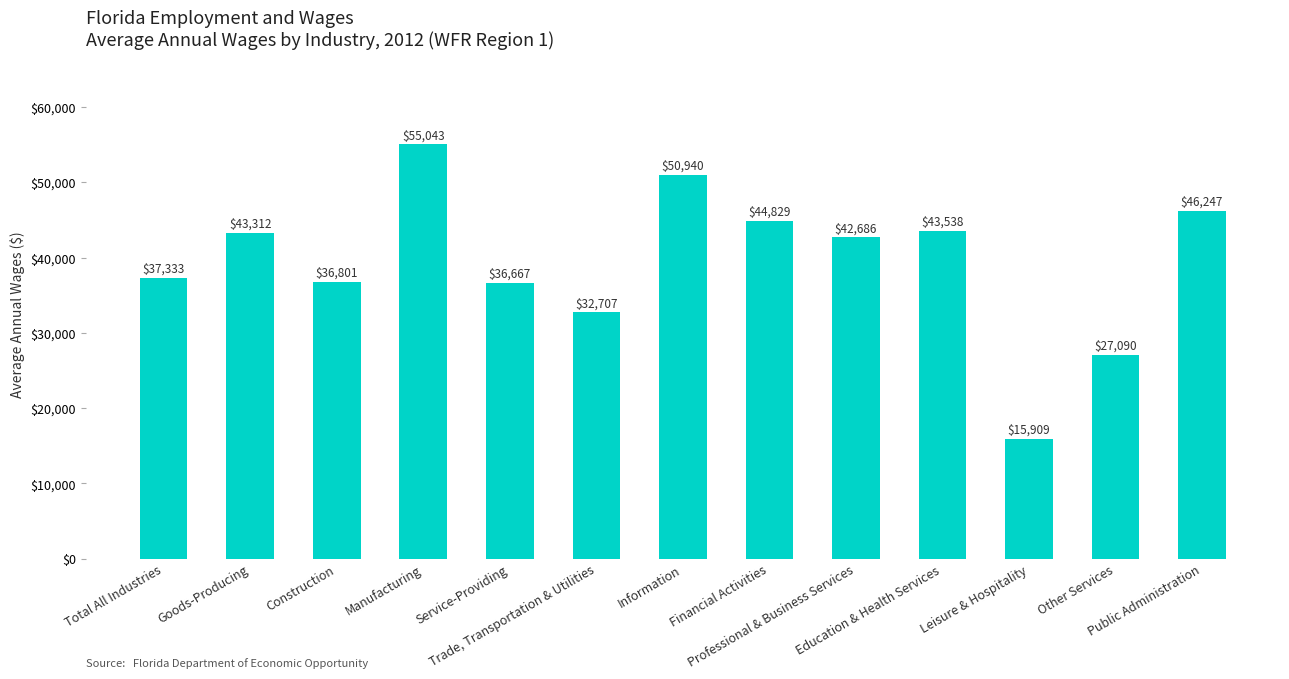

What is the change in value from Professional & Business Services to Public Administration?

+3561